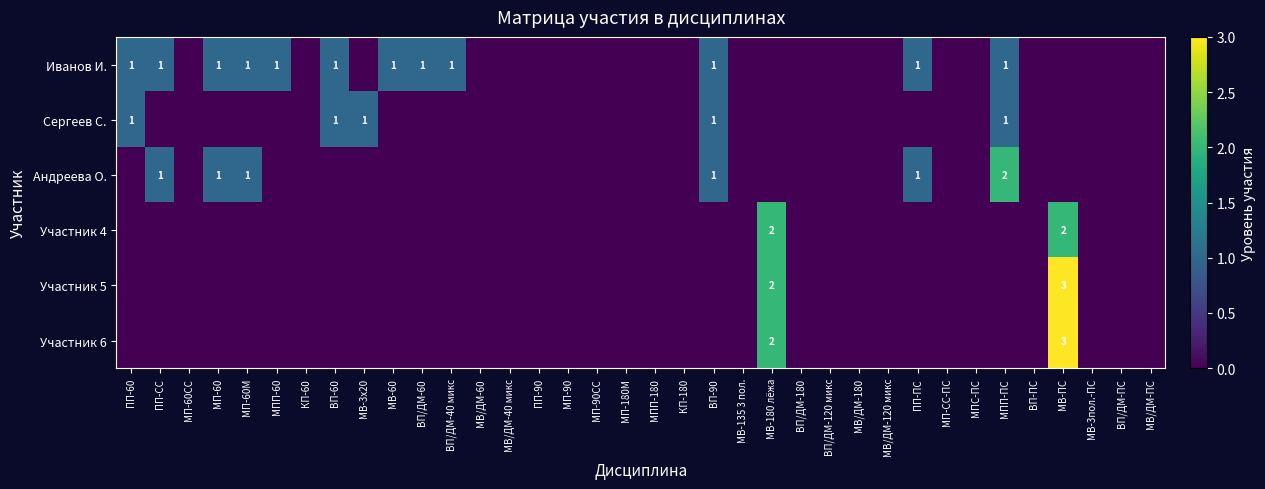

The Андреева О. series shows 0 at МП-60М. True or false?

False